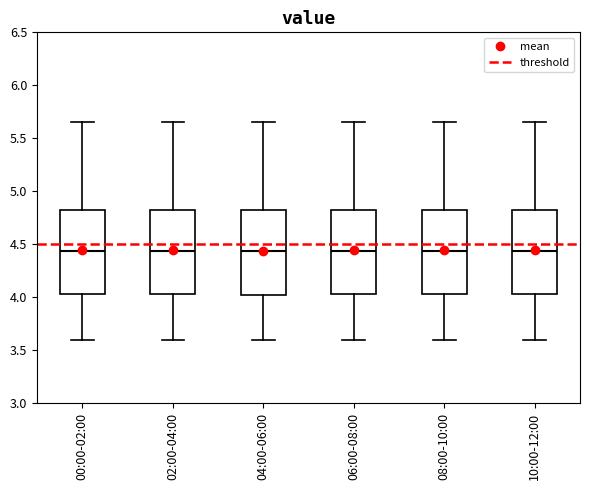

Where is the upper edge of the box for 10:00-12:00 on the y-axis? The values are not printed on the chart, so give them approximately, as read against the axis.

4.85